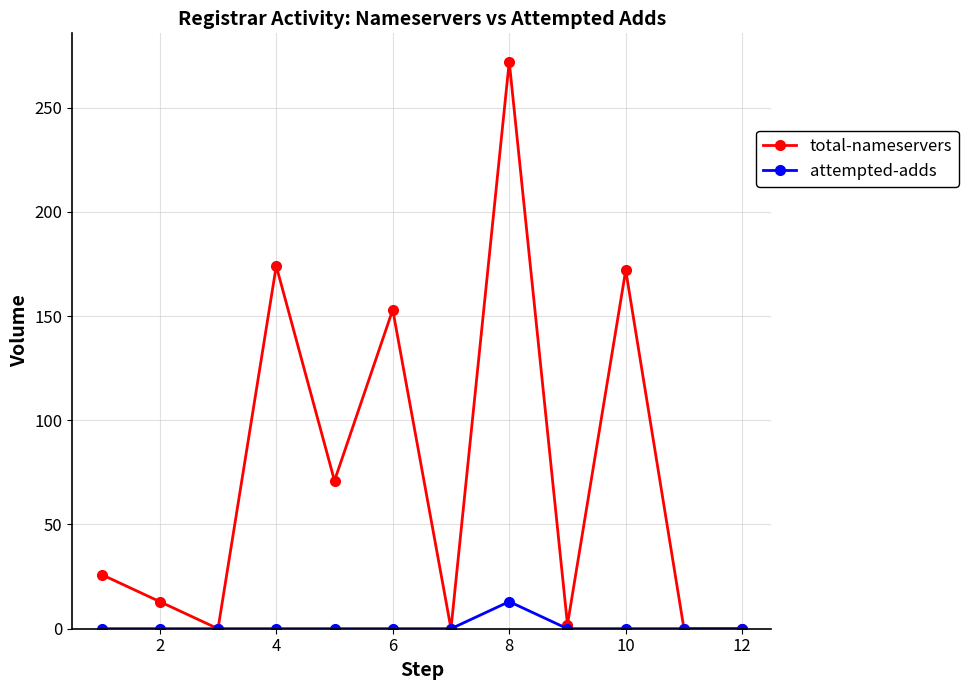

True or false: total-nameservers has more than 1 interior local peaks.

True